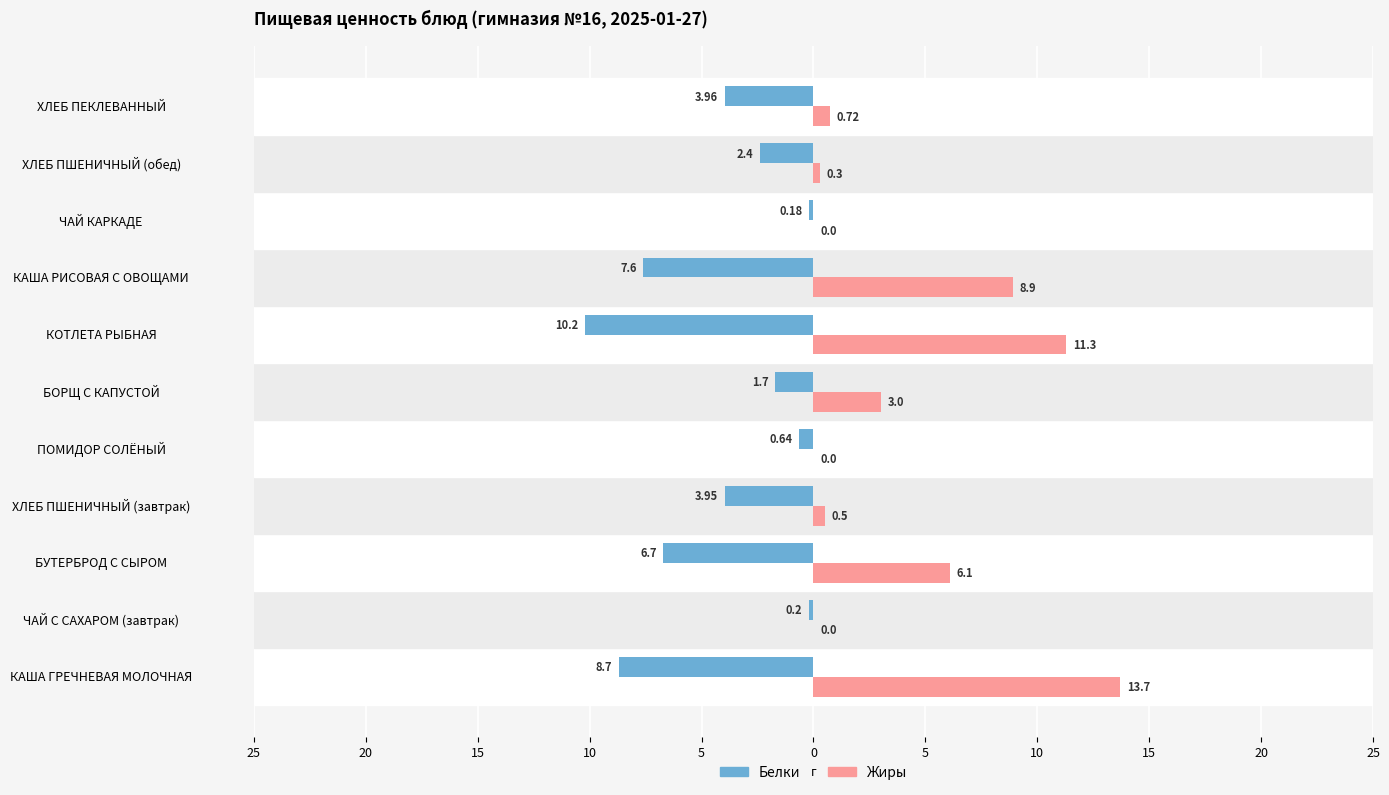

What is the difference between the second highest and second lowest values in the Белки series?

8.5